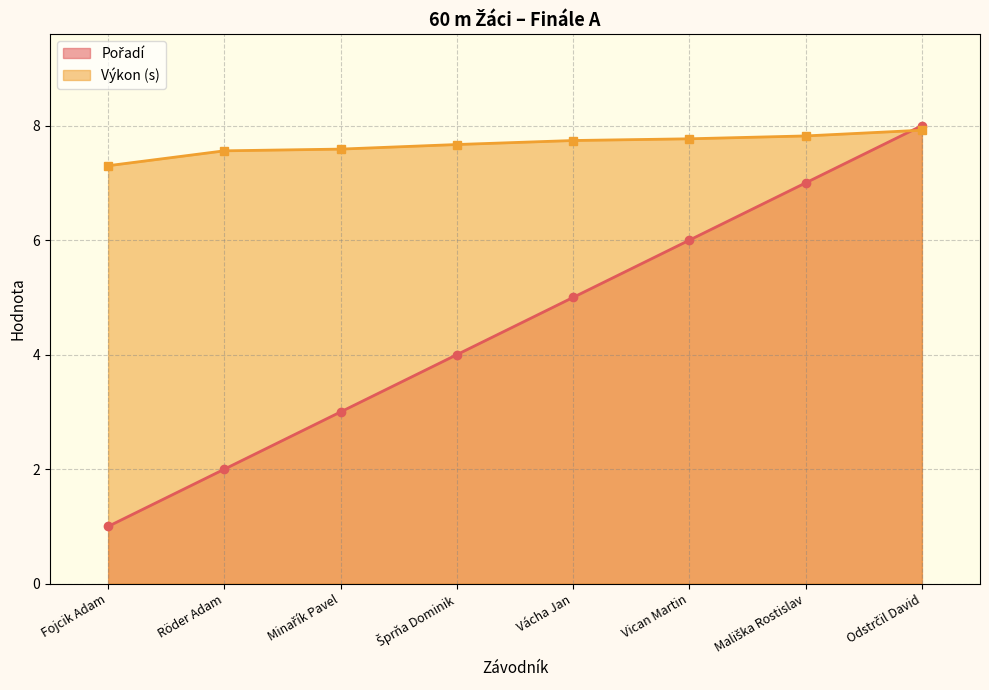

Reading right to left, extract all data points from this chart.

Pořadí: Odstrčil David=8.0	Mališka Rostislav=7.0	Vican Martin=6.0	Vácha Jan=5.0	Šprňa Dominik=4.0	Minařík Pavel=3.0	Röder Adam=2.0	Fojcik Adam=1.0
Výkon: Odstrčil David=7.9	Mališka Rostislav=7.8	Vican Martin=7.8	Vácha Jan=7.7	Šprňa Dominik=7.7	Minařík Pavel=7.6	Röder Adam=7.6	Fojcik Adam=7.3